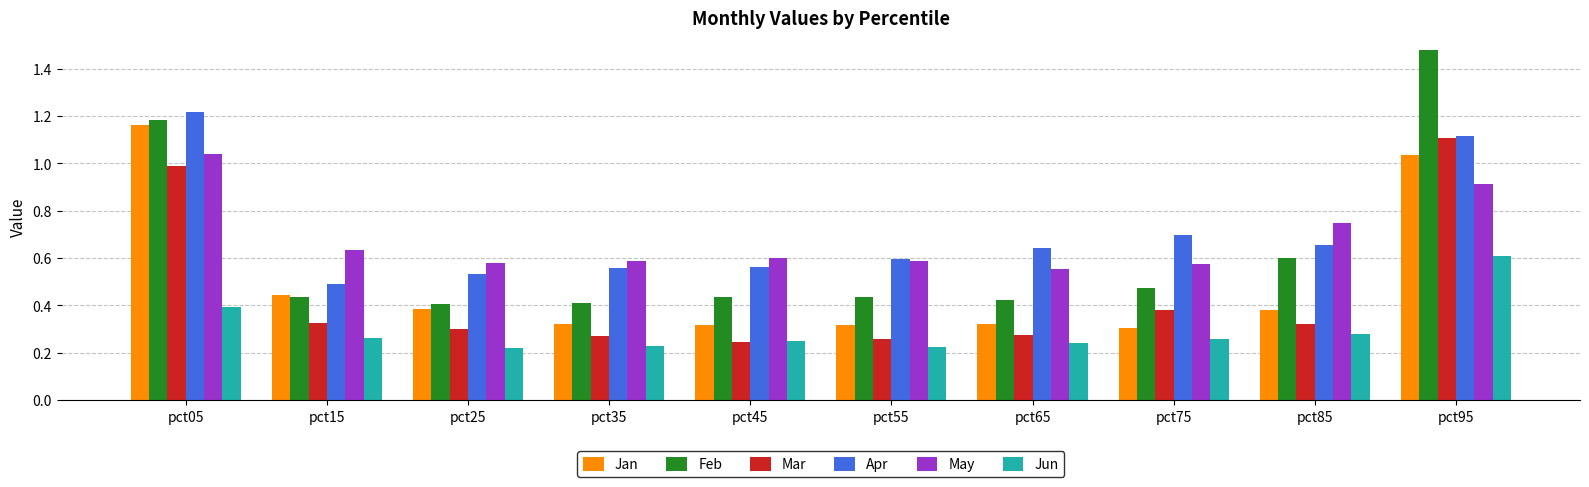

What is the sum of the Feb values at pct25 and pct05?

1.6